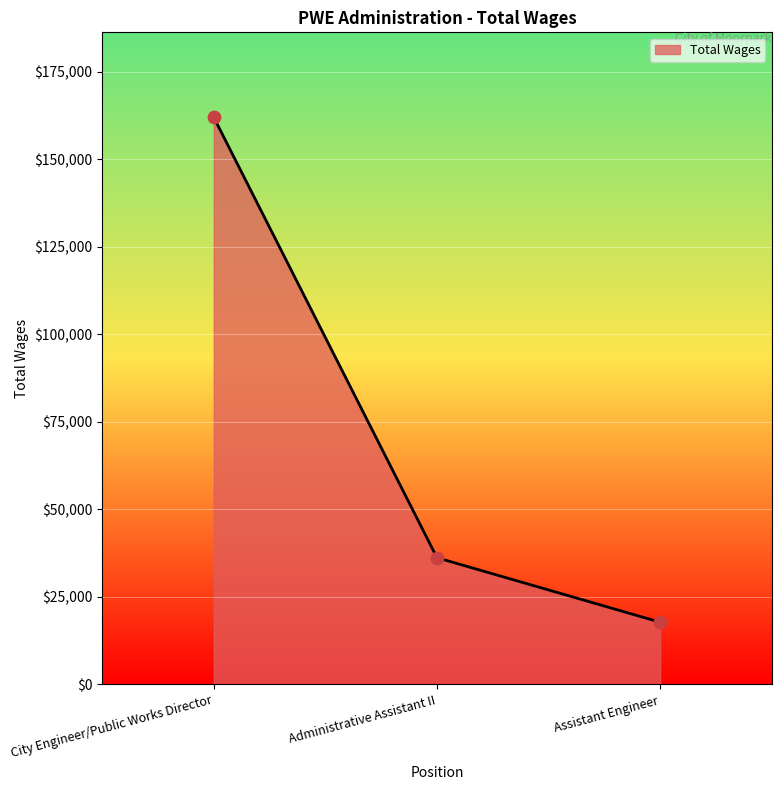

Between Administrative Assistant II and Assistant Engineer, which is larger?

Administrative Assistant II